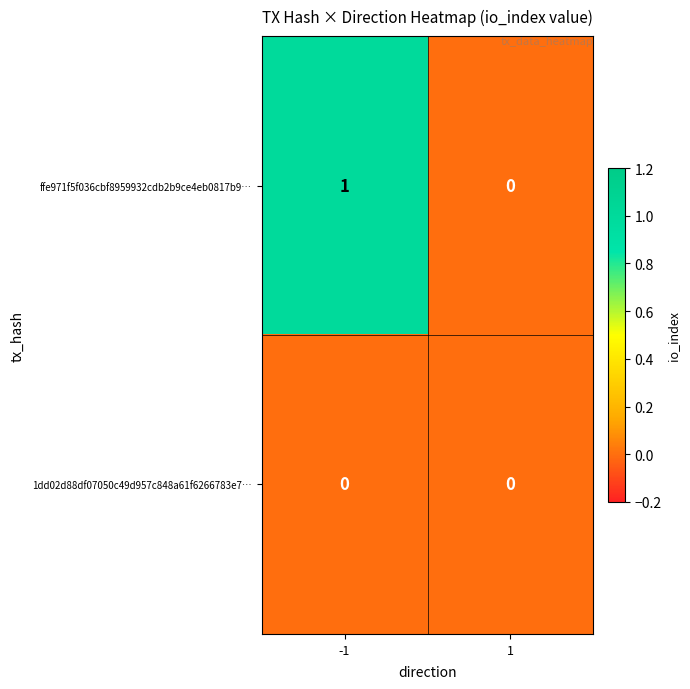

True or false: ffe971f5f036cbf8959932cdb2b9ce4eb0817b9… has a value of 1 at -1.

True